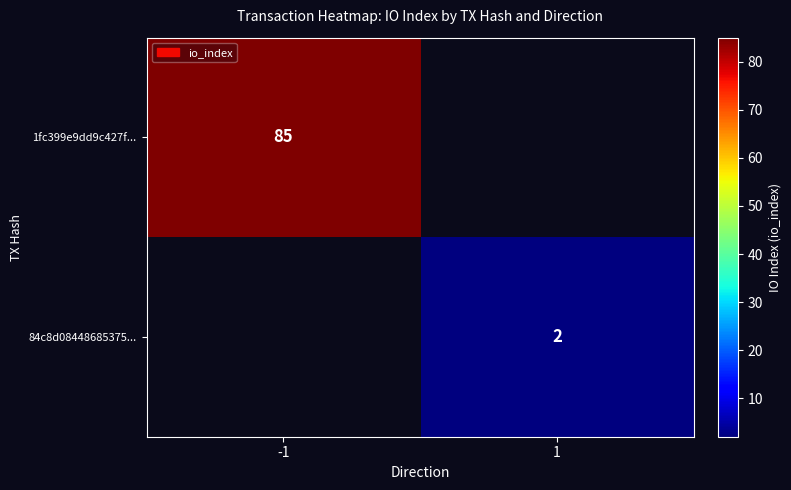

The value of 84c8d08448685375... at 1 is 1. True or false?

False